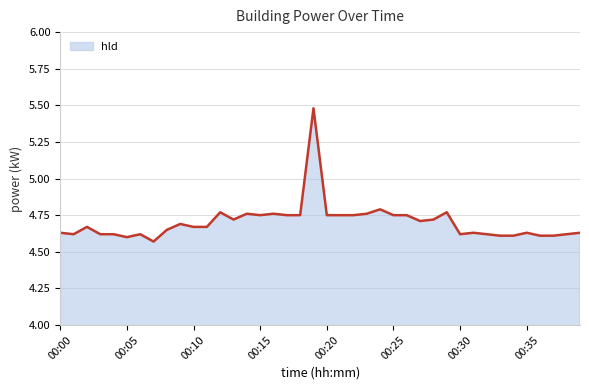

How many lines are shown in the chart?

1